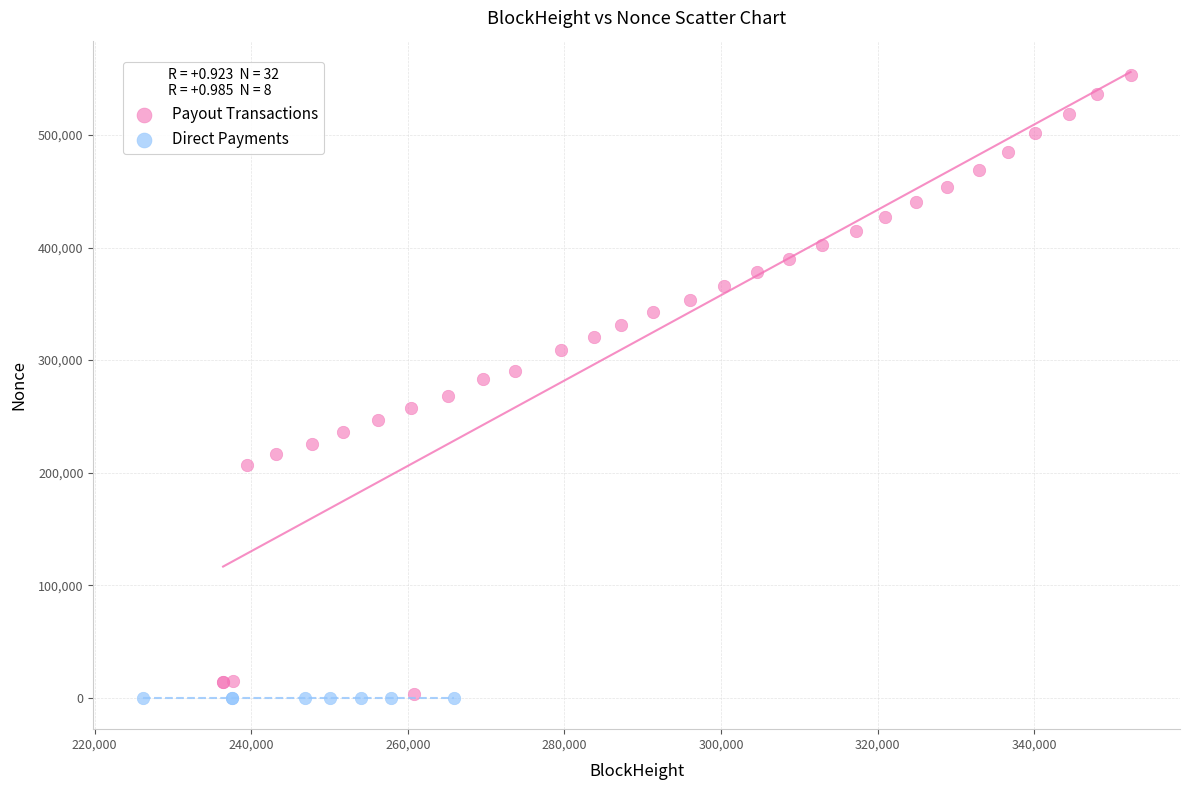

What are all the series names shown in the legend?

Payout Transactions, Direct Payments